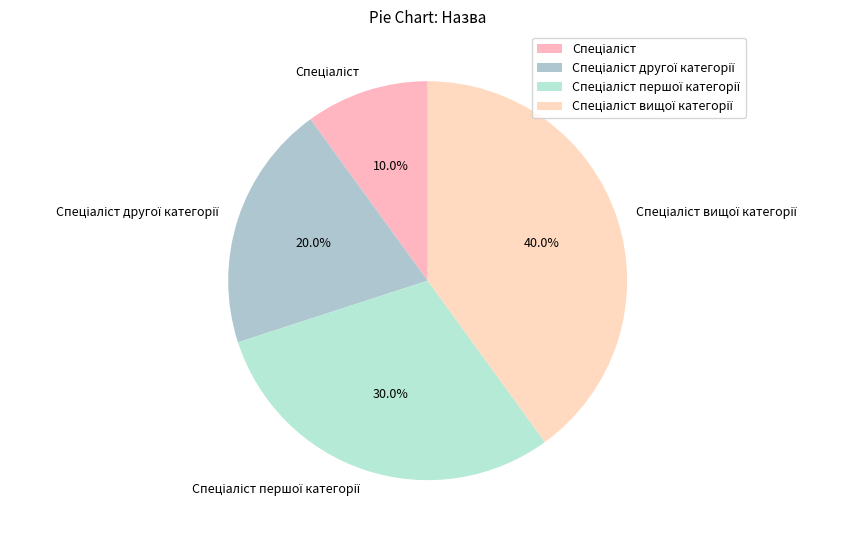

To the nearest percent, what is the difference between the largest and smallest slice percentages?

30%